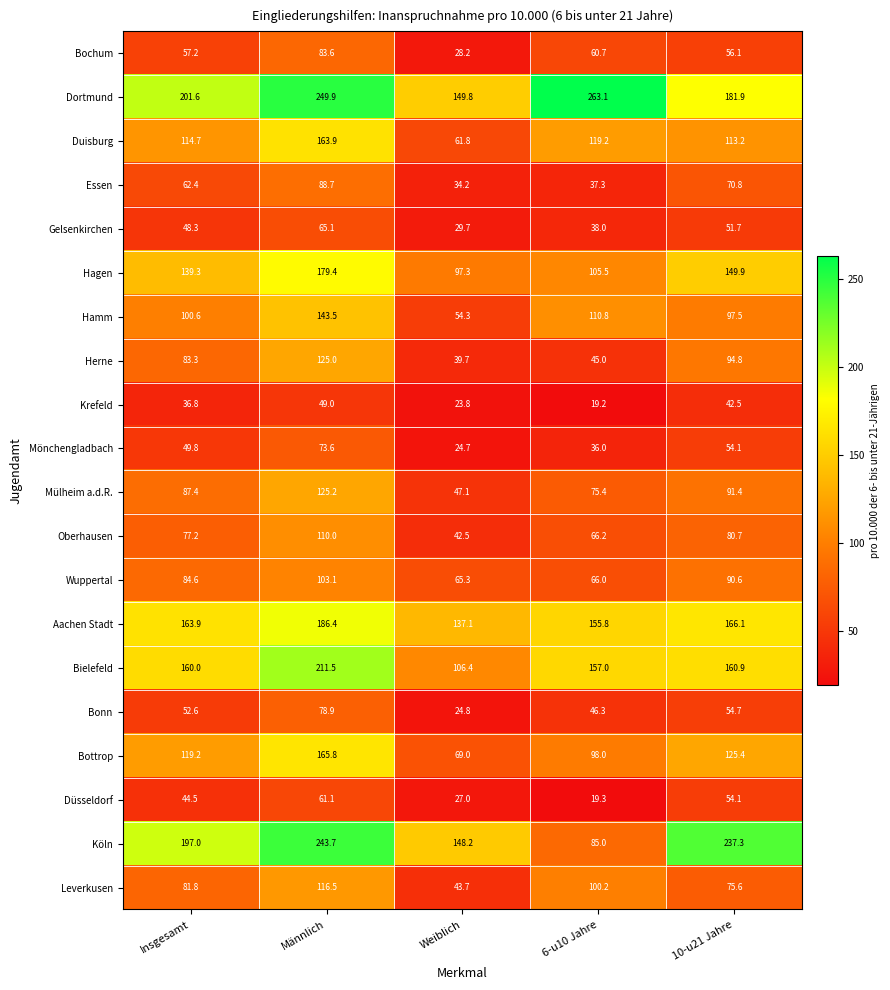

At how many categories does at least one series exceed 200?

4